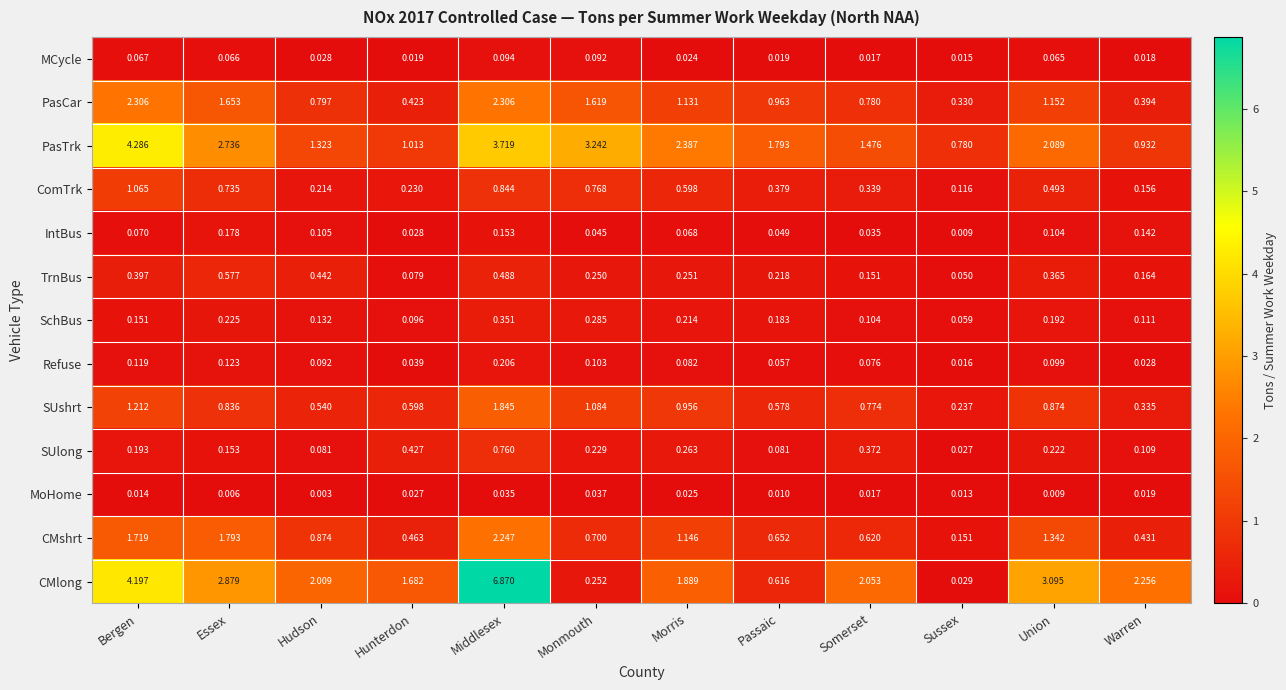

List the labels in order of Refuse value, largest first.

Middlesex, Essex, Bergen, Monmouth, Union, Hudson, Morris, Somerset, Passaic, Hunterdon, Warren, Sussex